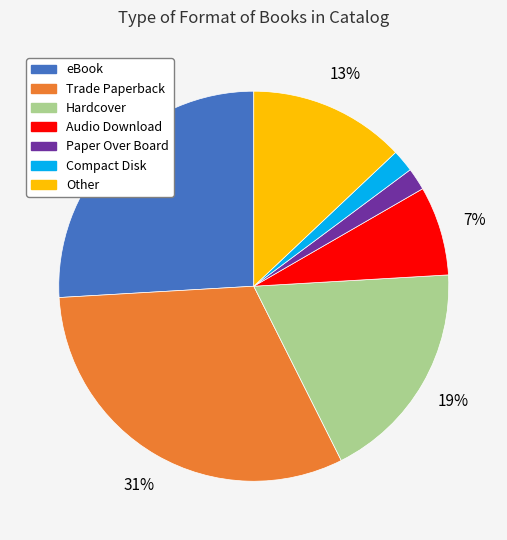

The Compact Disk slice represents 9% of the pie. True or false?

False